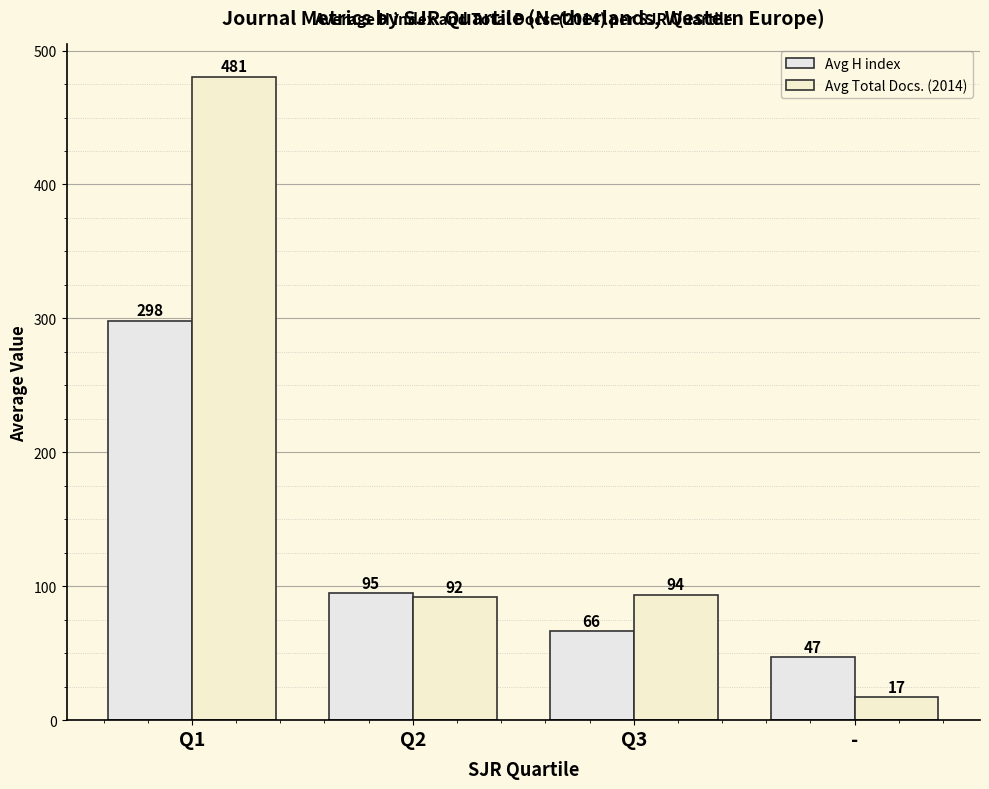

At which label does Avg Total Docs. (2014) reach its minimum?

-